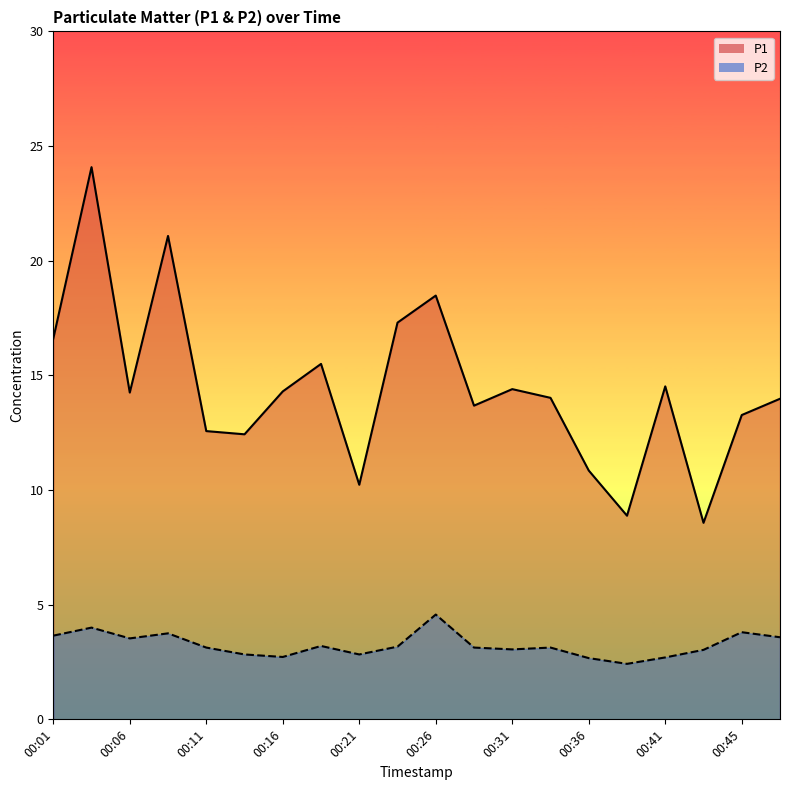

What is the value of the P1 point at the 7th from the left?

14.3